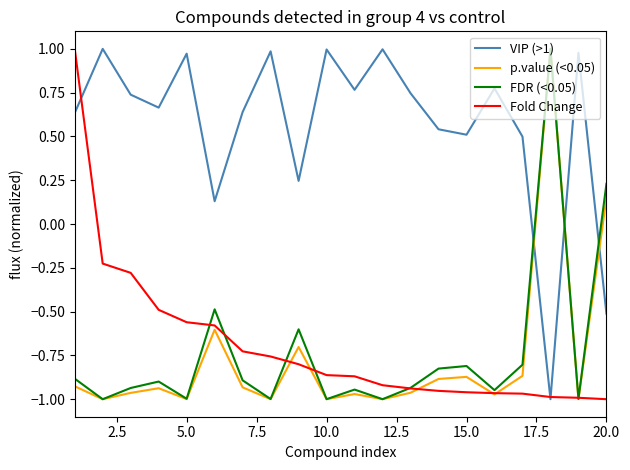

True or false: VIP (>1) and p.value (<0.05) cross at least once.

True